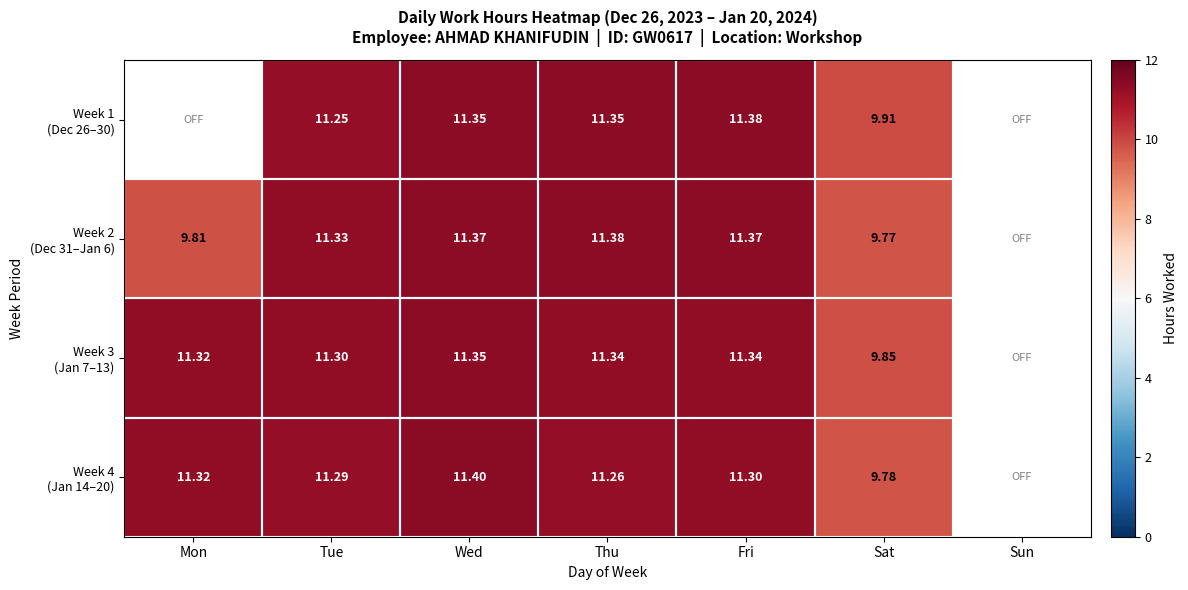

Where does the Week 2 (Dec 31–Jan 6) series first go above 11?

Tue